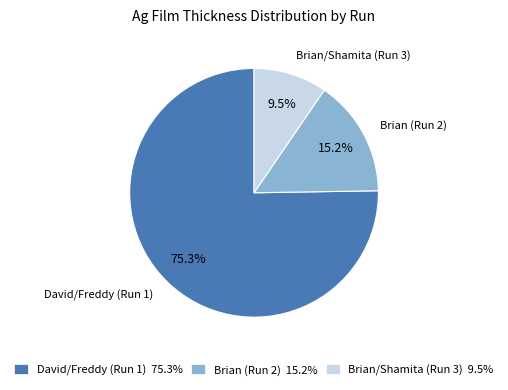

Is there a majority slice in this chart?

Yes